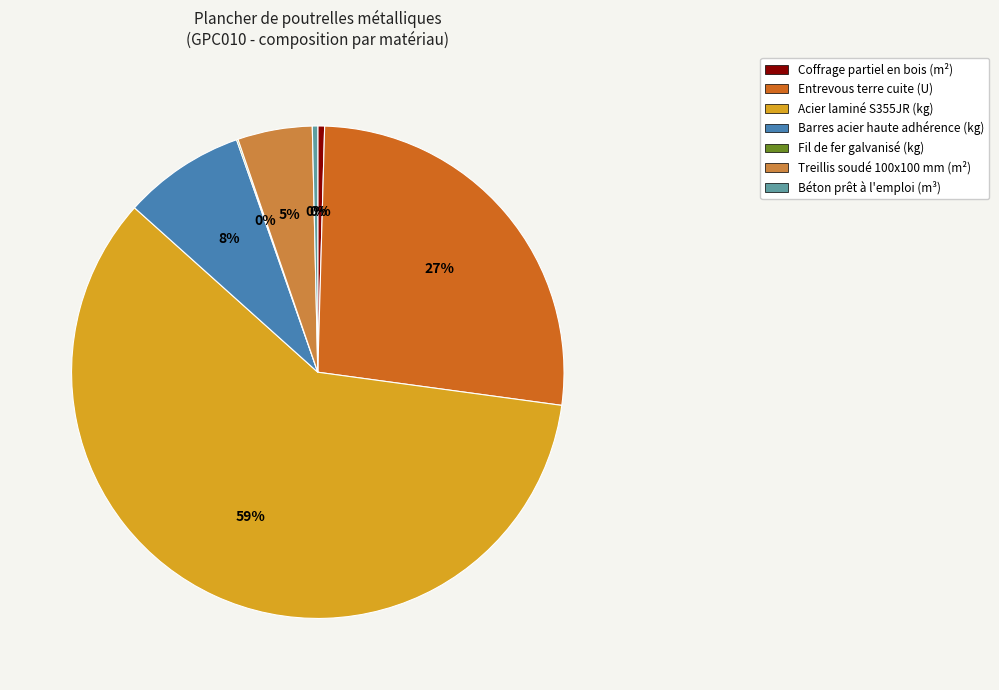

Which slice is the largest?

Acier laminé S355JR (kg)